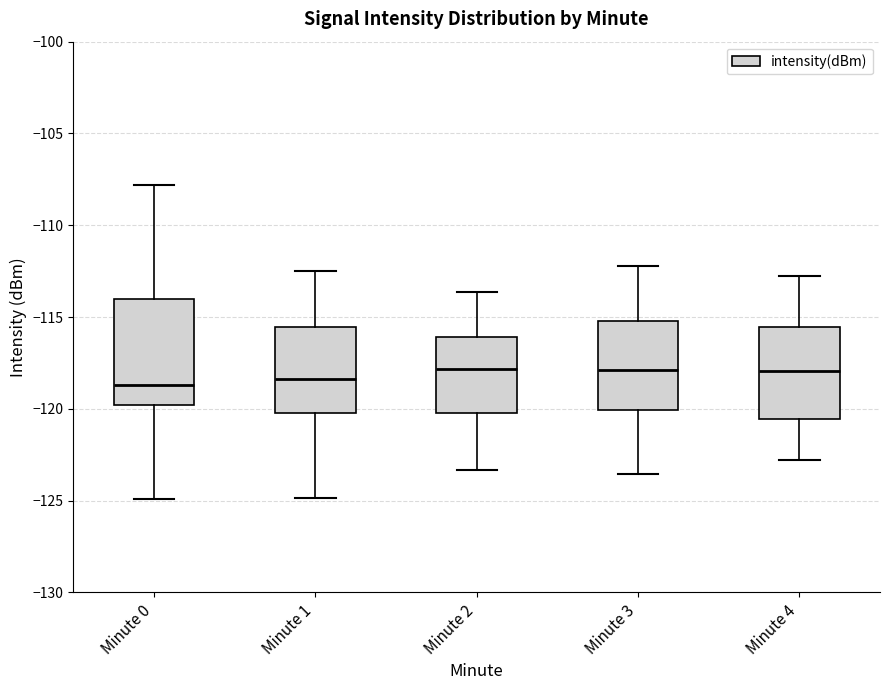

Where does the upper whisker of the box for Minute 2 end on the y-axis? The values are not printed on the chart, so give them approximately, as read against the axis.

-113.5